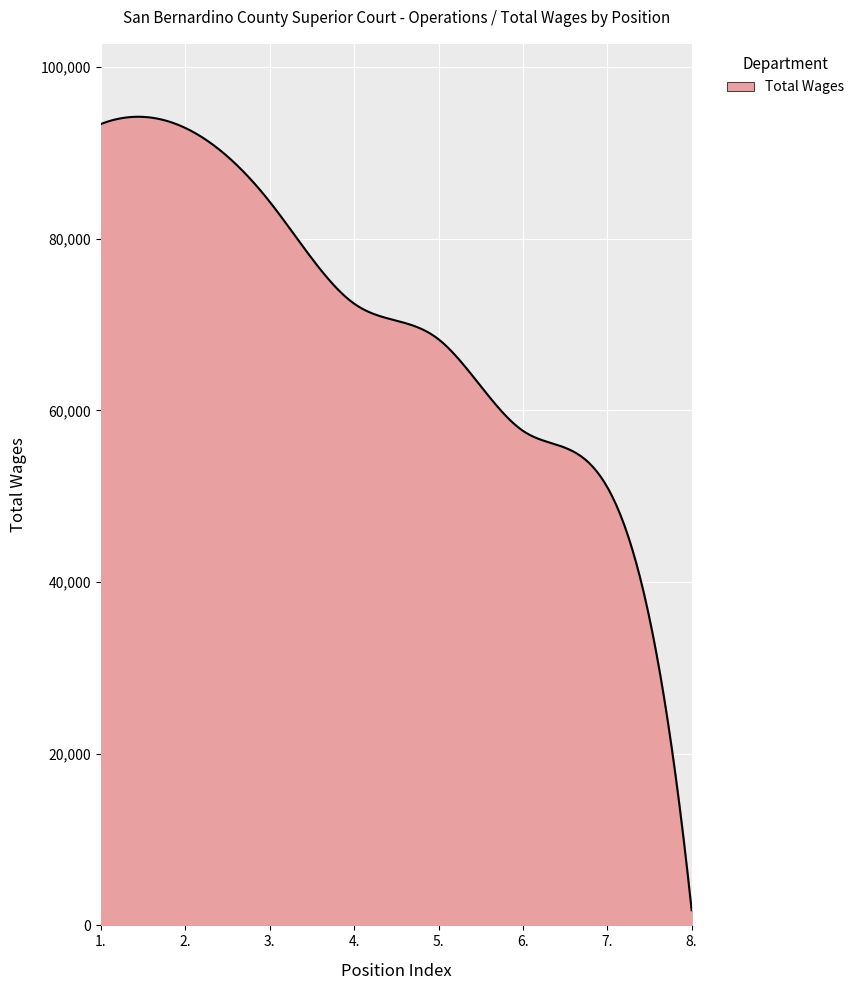

Which category has the highest value across all series?

1.